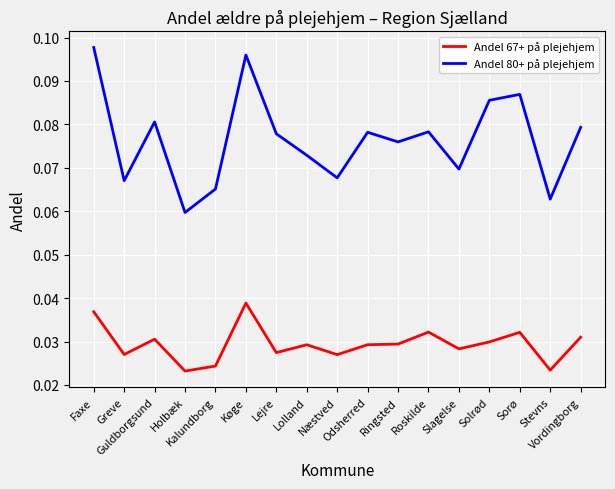

Rank the series by their maximum value, from highest to lowest.

Andel 80+ på plejehjem, Andel 67+ på plejehjem